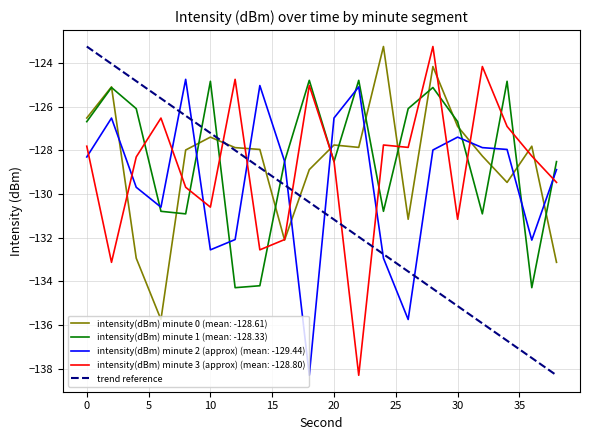

What is the highest value of the intensity(dBm) minute 2 (approx) (mean: -129.44) series?

-124.7